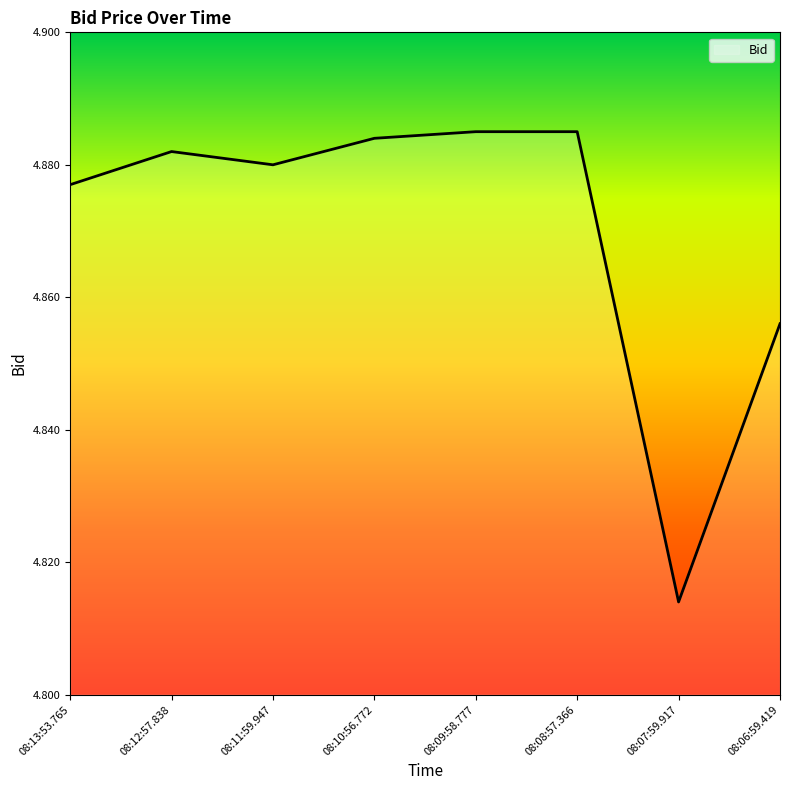

The chart shows a value of 8.2 at 08:09:58.777. True or false?

False